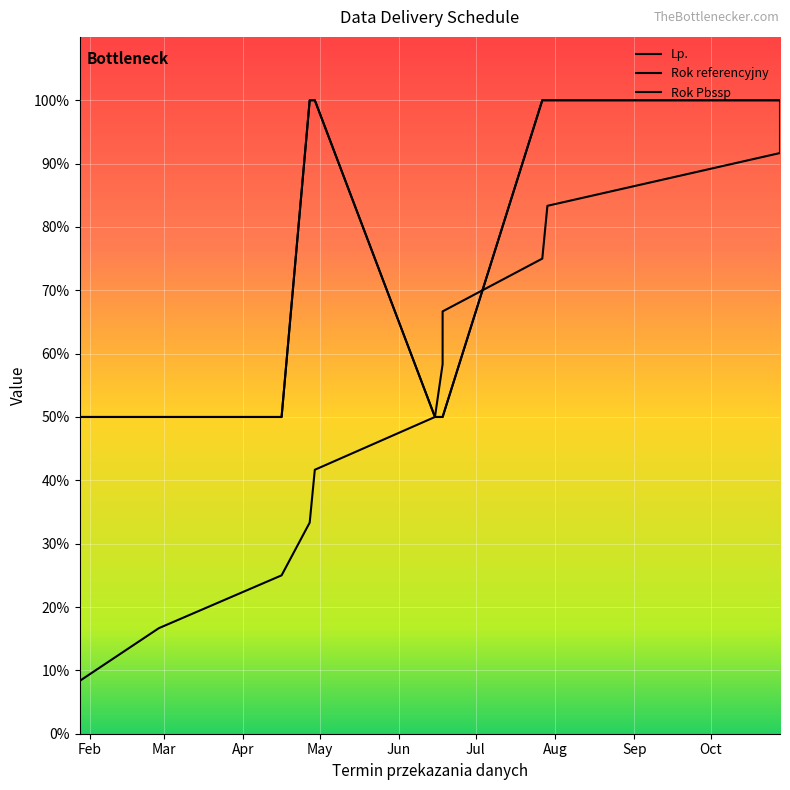

How many positive values does the Rok Pbssp series have?

12